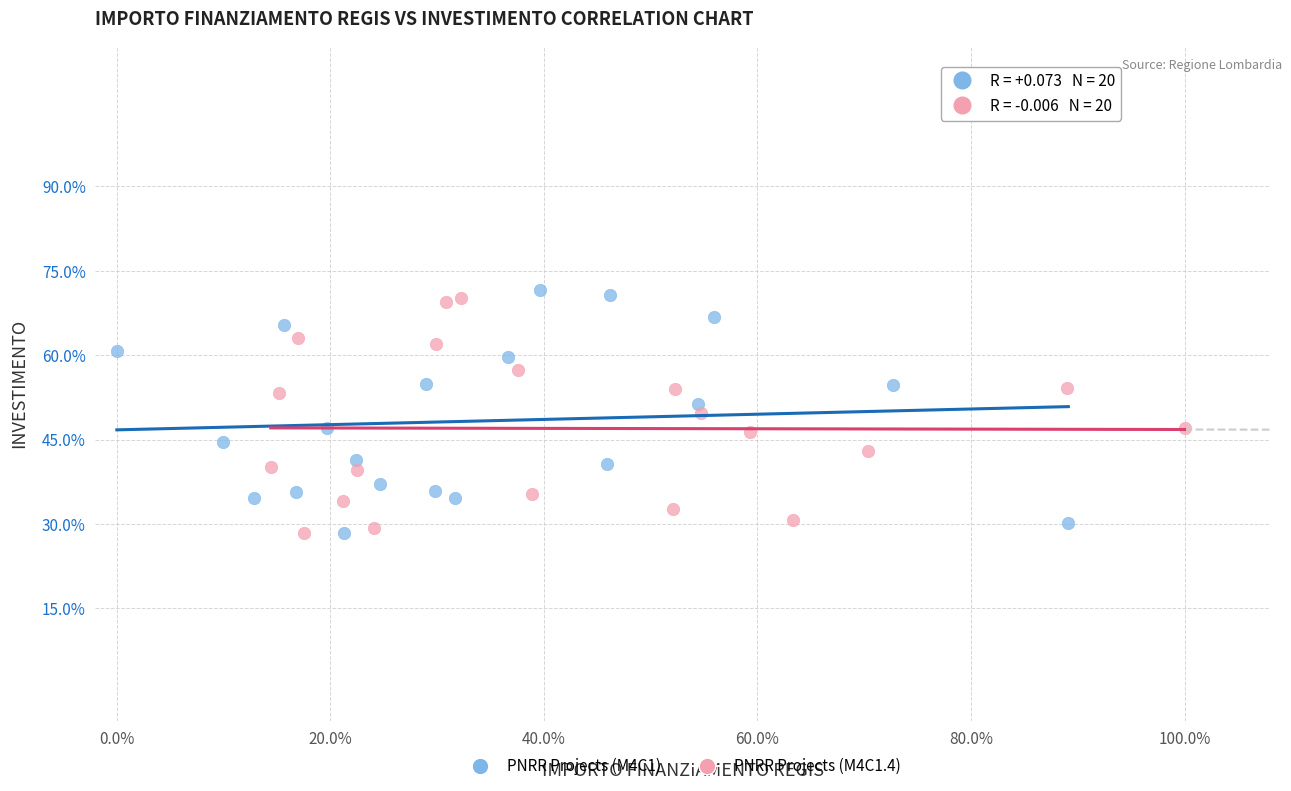

What are all the series names shown in the legend?

PNRR Projects (M4C1), PNRR Projects (M4C1.4)